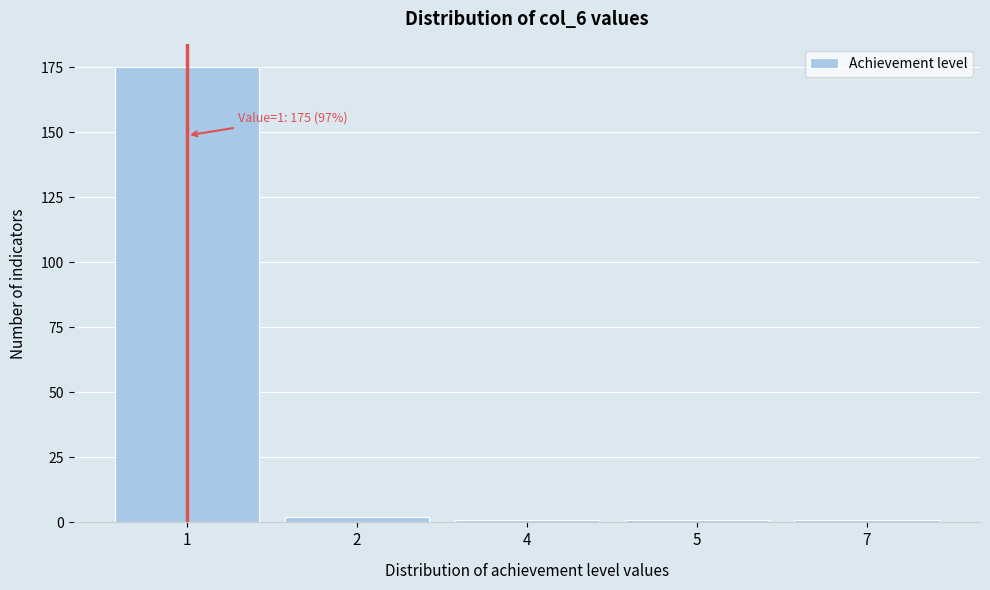

Reading left to right, transcribe all the data shown in this chart.

175	2	1	1	1